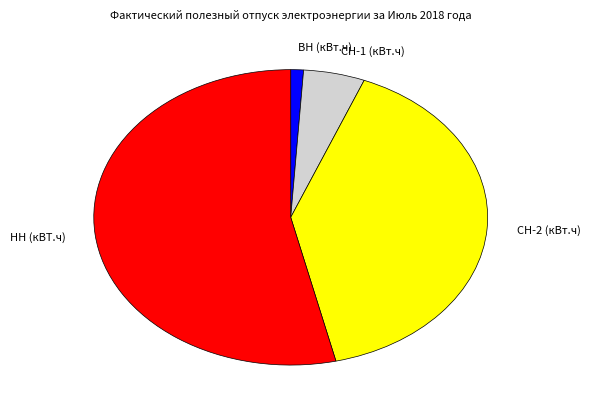

What is the ratio of the value at НН (кВТ.ч) to the value at СН-1 (кВт.ч)?

10.7